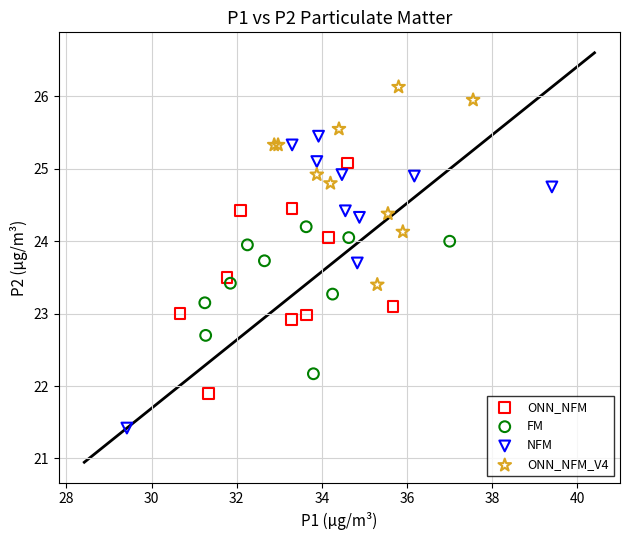

Which series contains the highest Y value?

ONN_NFM_V4